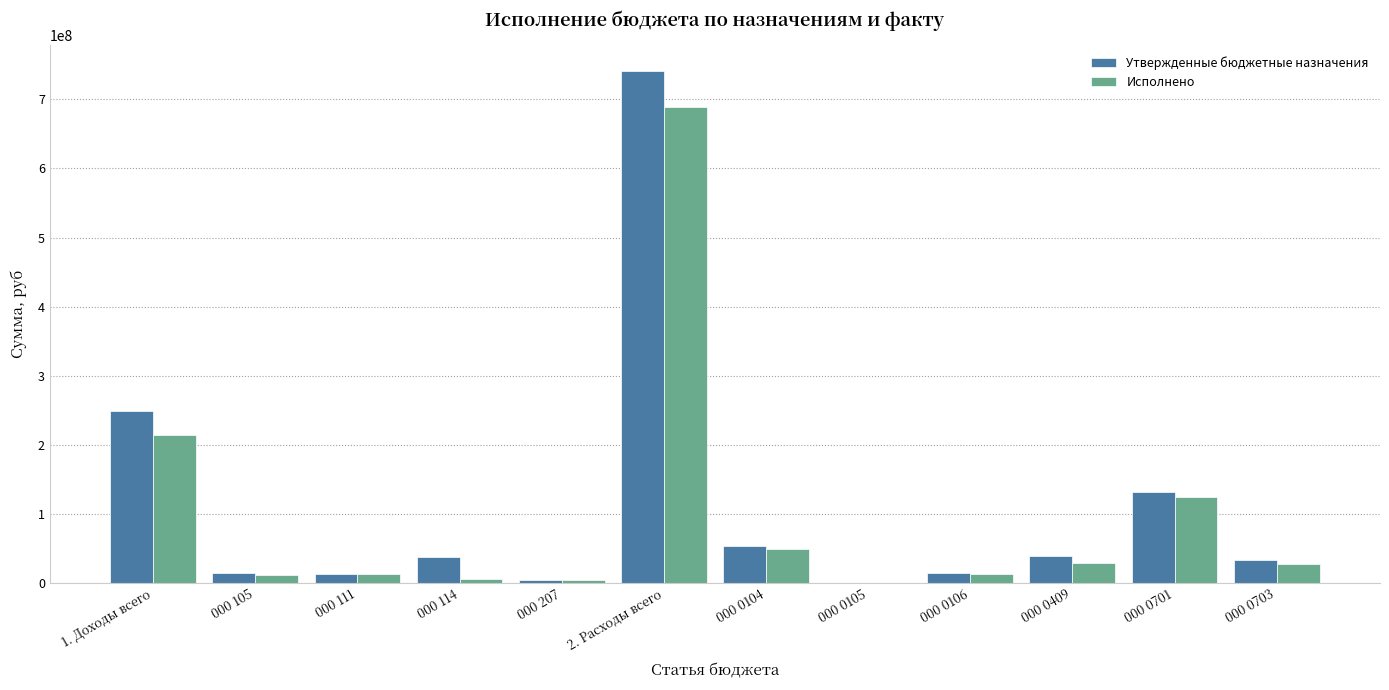

At which category is the sum across all series the highest?

2. Расходы всего